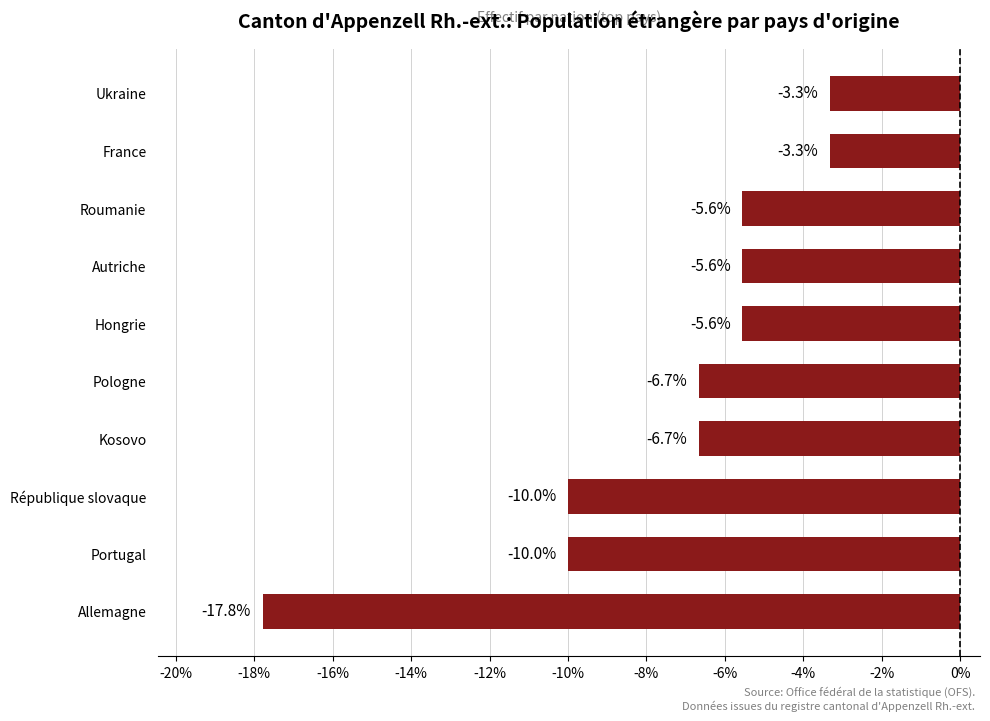

What is the sum of all values?

-74.4